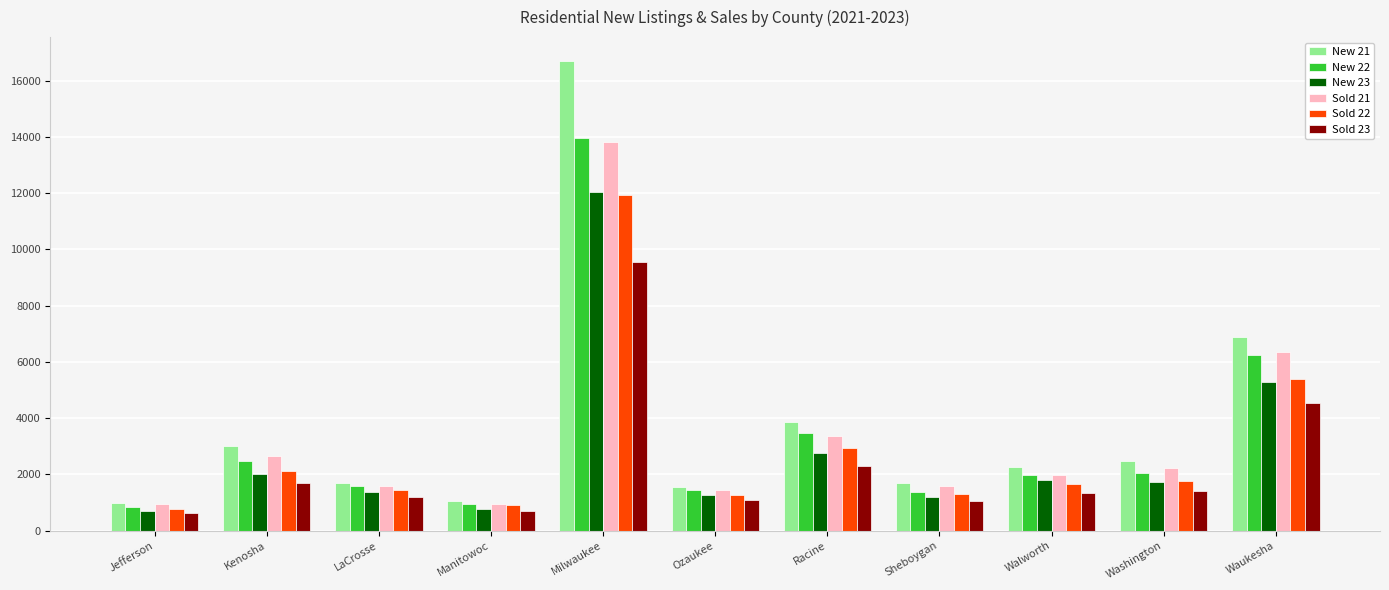

At how many categories does at least one series exceed 10163?

1